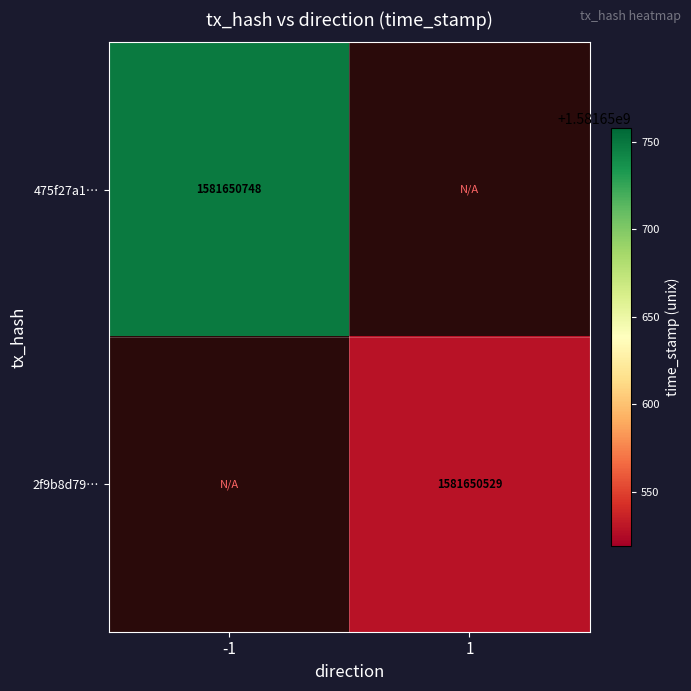

The 2f9b8d79… series shows 1.5 at -1. True or false?

False